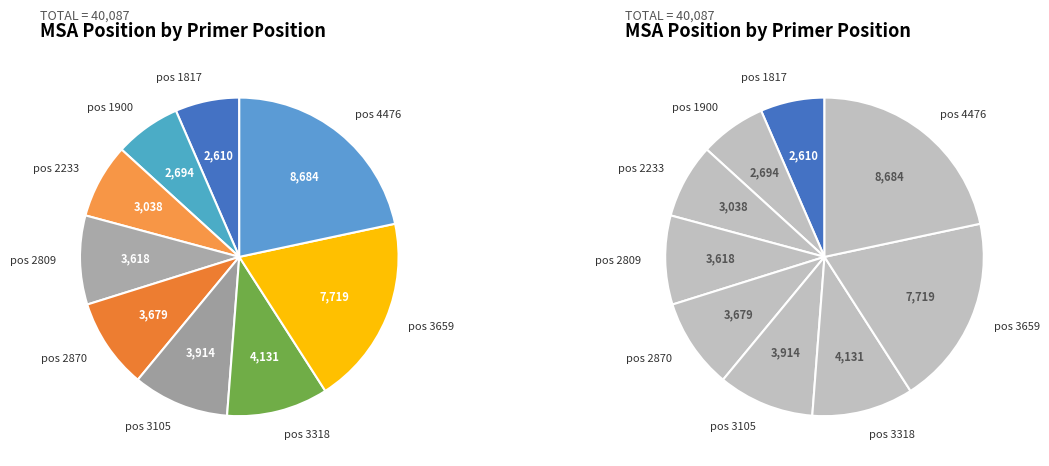

To the nearest percent, what is the combined percentage of pos 1817 and pos 1900?

13%